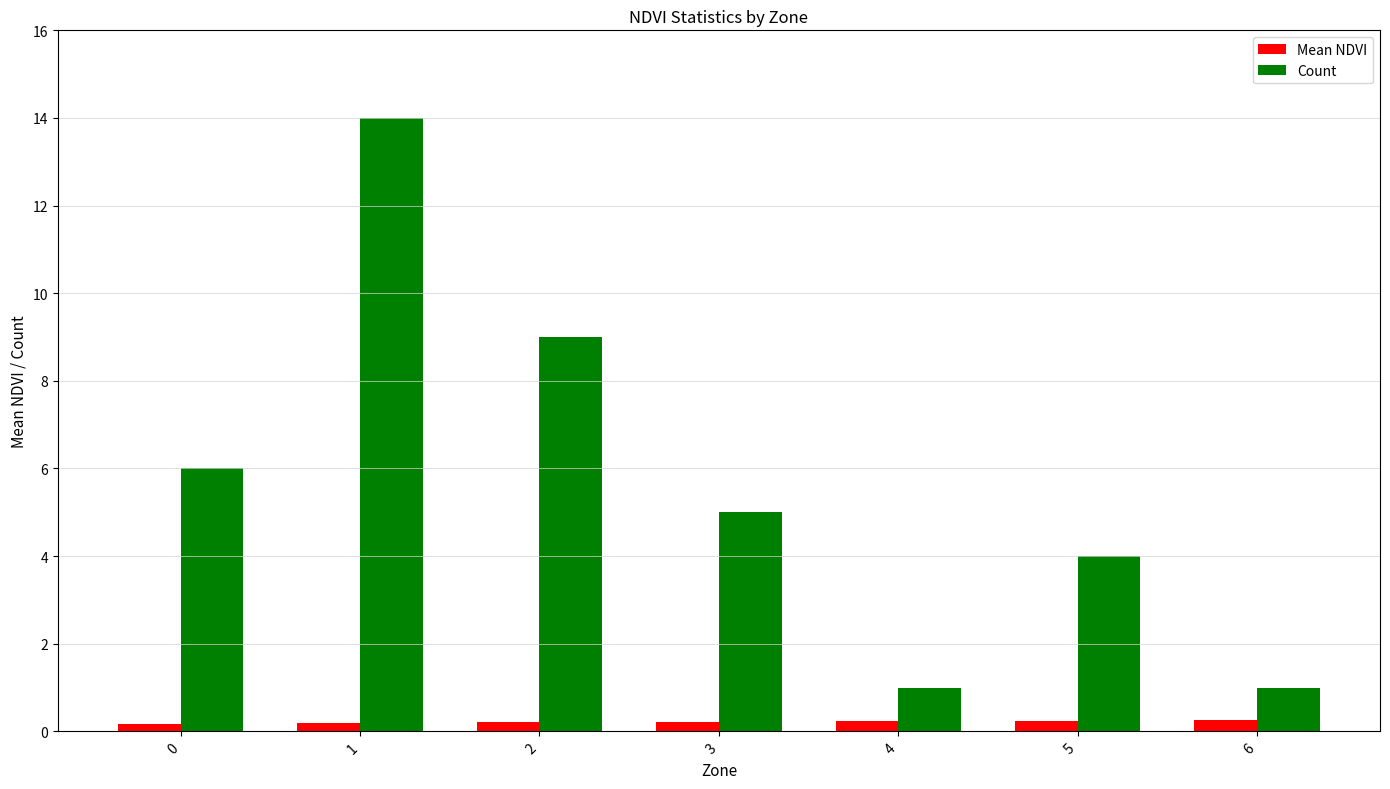

How many data points in Count are less than 5?

3